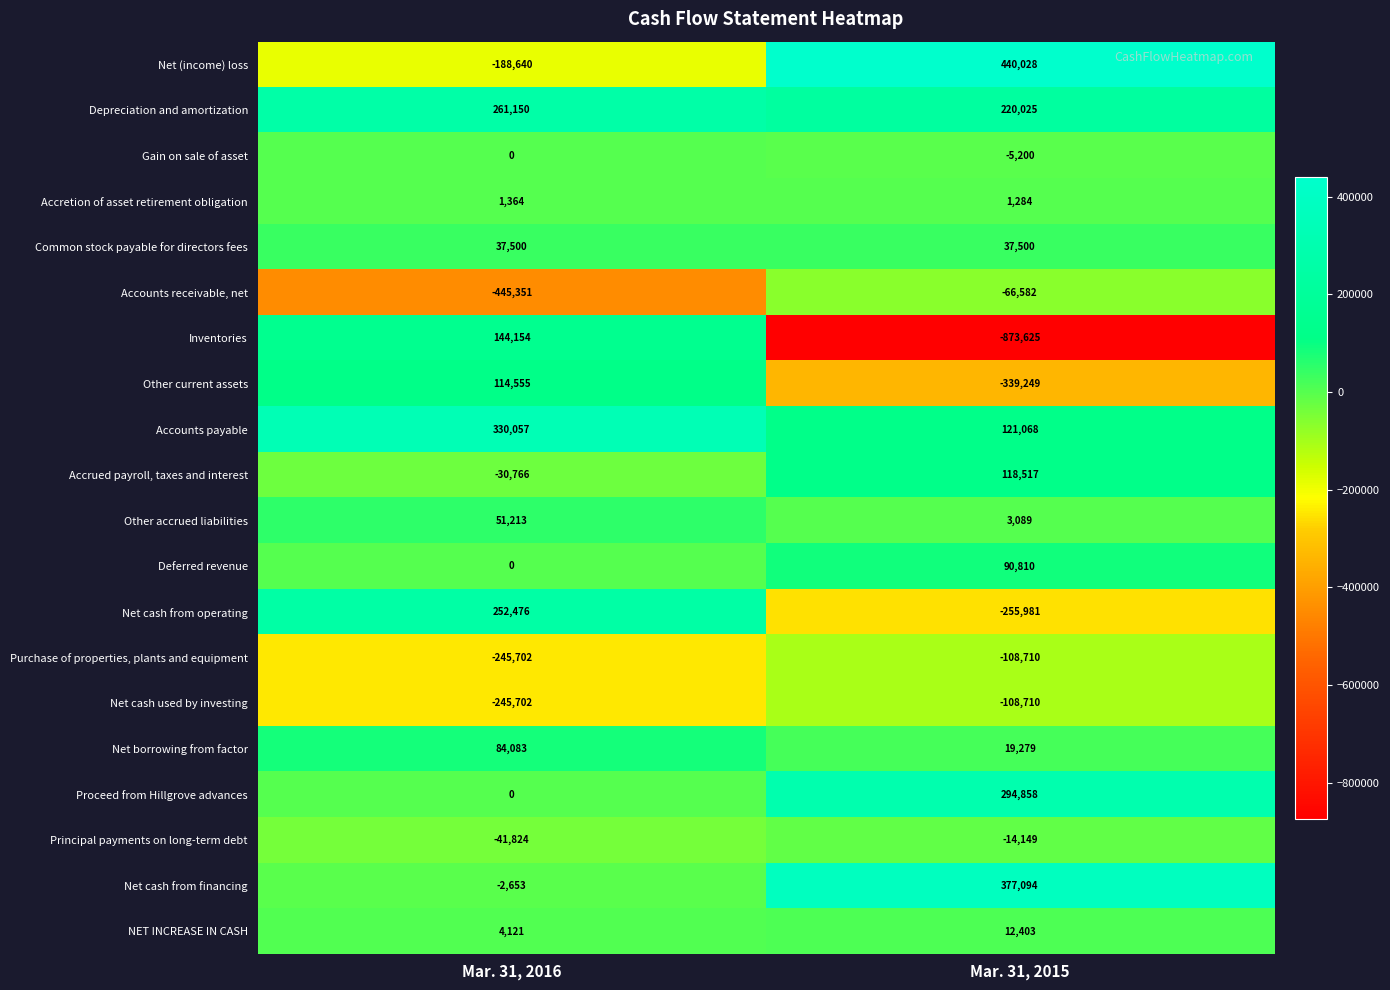

Rank the categories by Accrued payroll, taxes and interest value from lowest to highest.

Mar. 31, 2016, Mar. 31, 2015